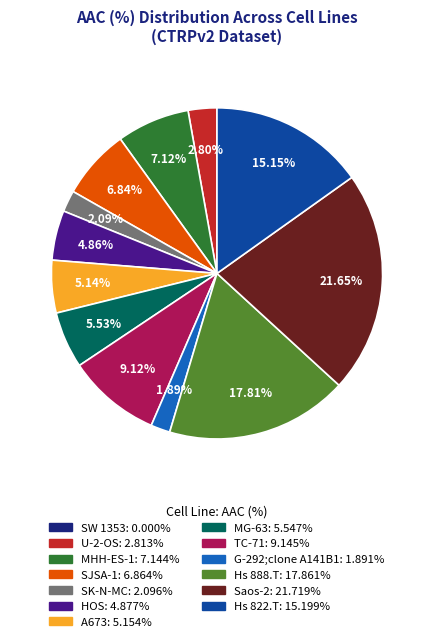

What is the ratio of the value at HOS to the value at Hs 888.T?

0.3